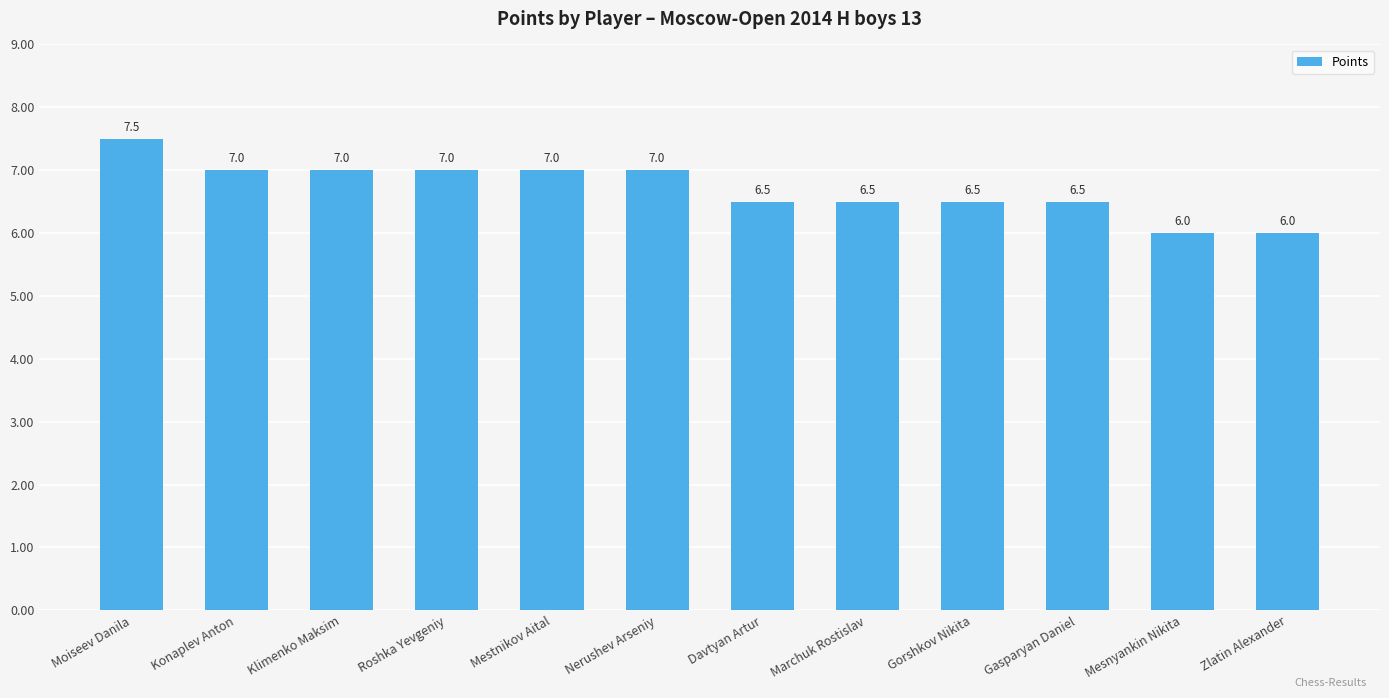

What is the sum of the values at Gasparyan Daniel and Marchuk Rostislav?

13.0